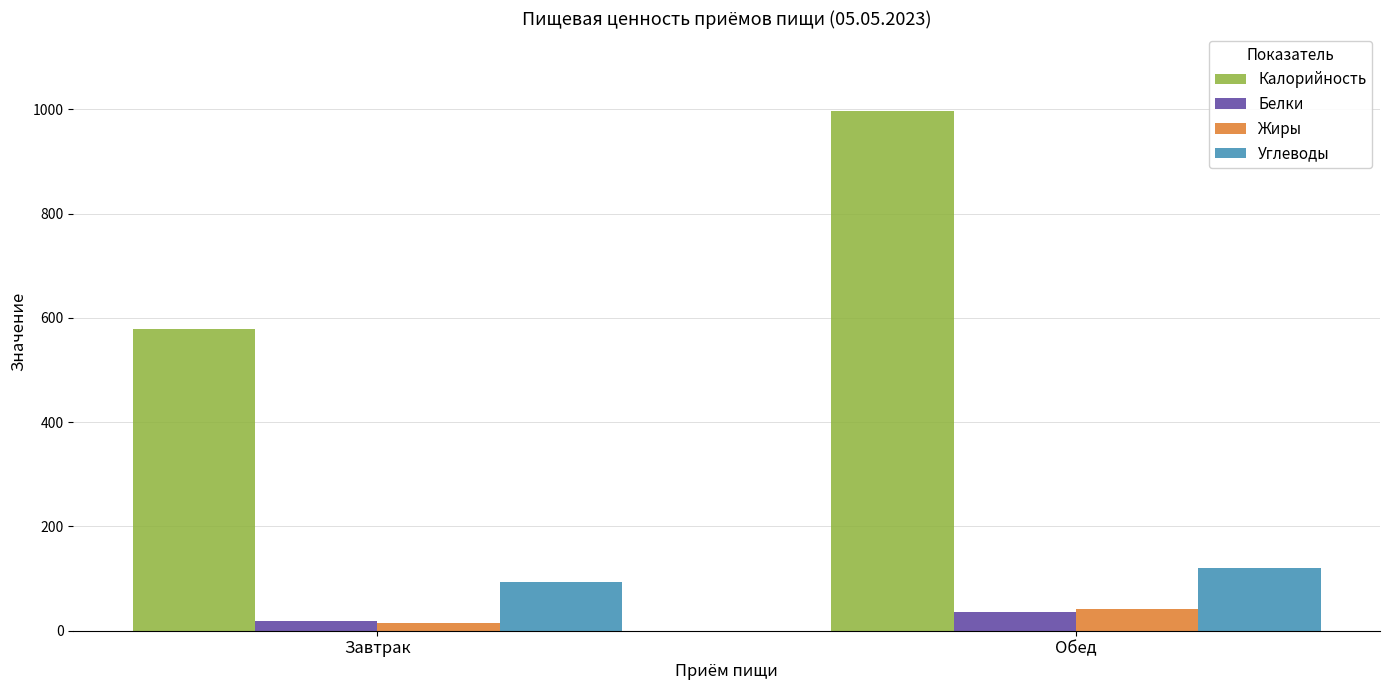

What is the value of the Жиры bar at the 2nd from the left?

40.9